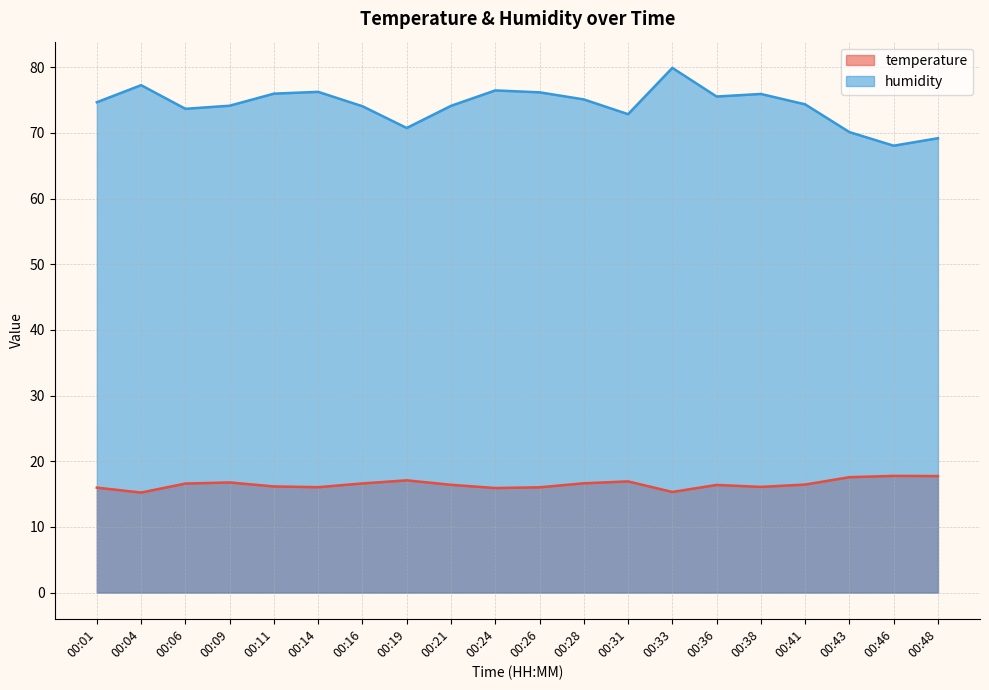

List the series in order of their overall mean, lowest first.

temperature, humidity